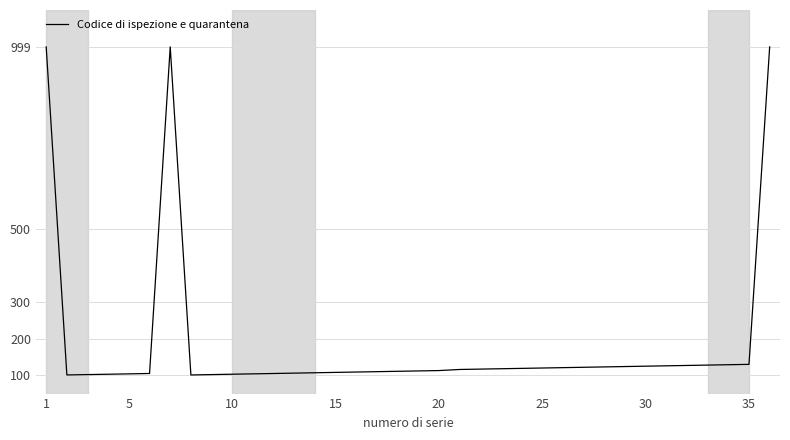

What is the maximum value shown in the chart?

999